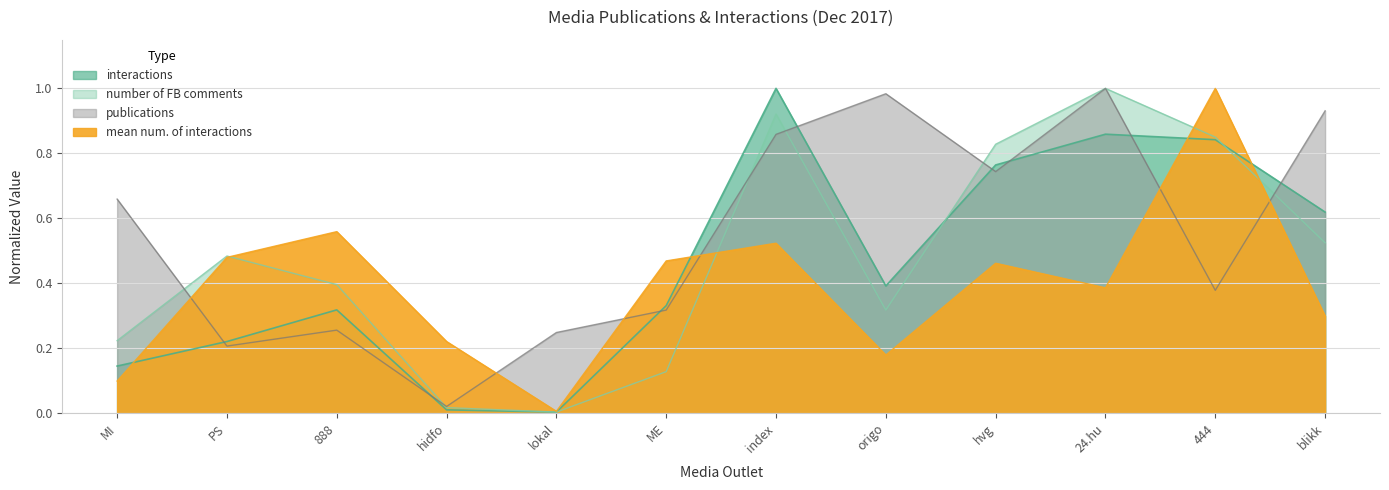

What is the sum of the number of FB comments values at 444 and lokal?

0.9